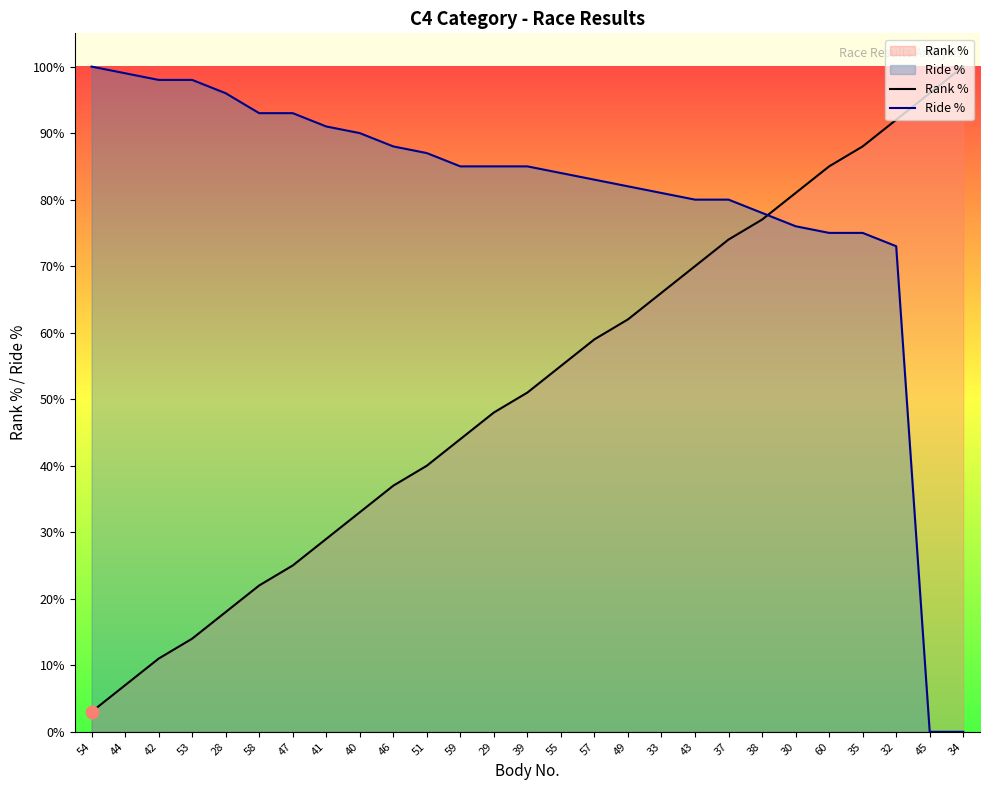

What are all the series names shown in the legend?

Rank %, Ride %